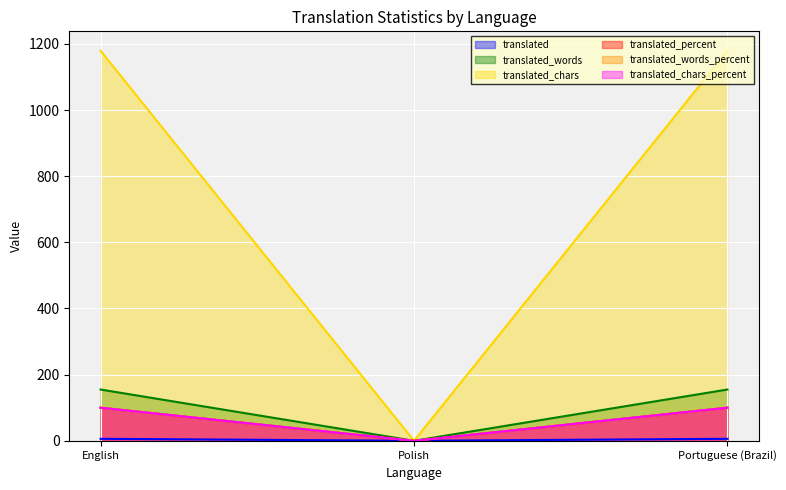

What is the average value of the translated_percent series?

67